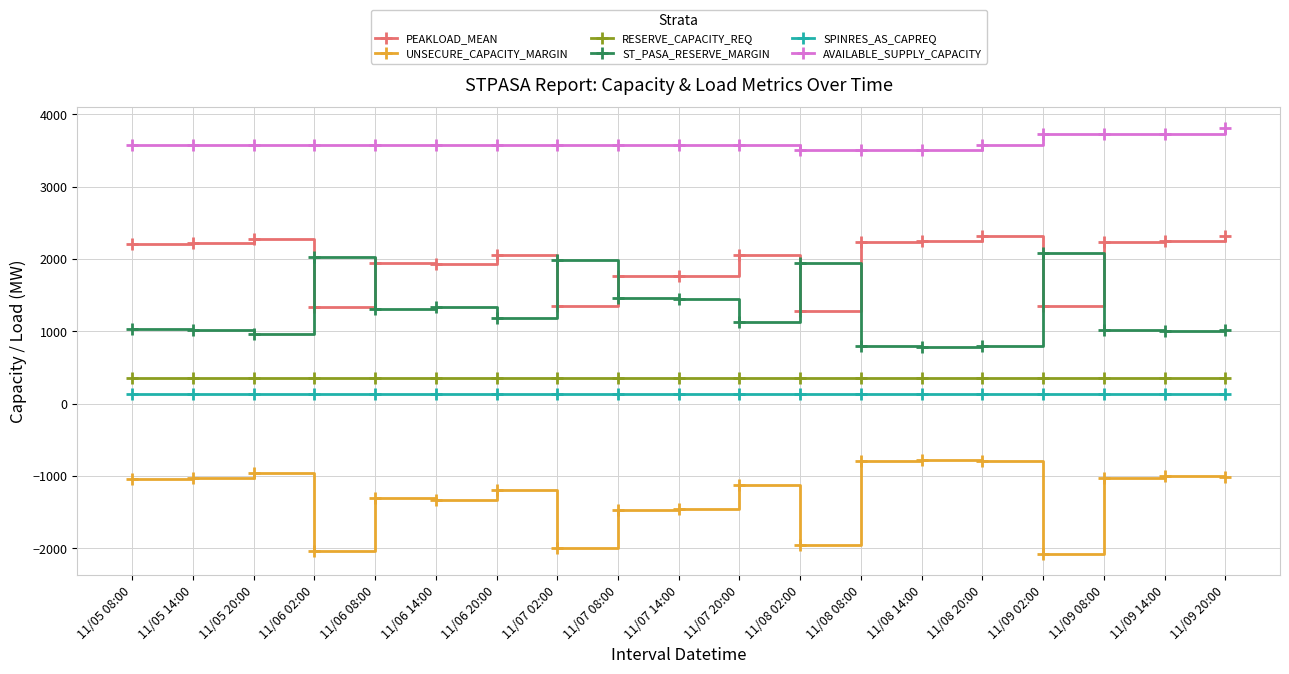

How many series are shown in this chart?

6